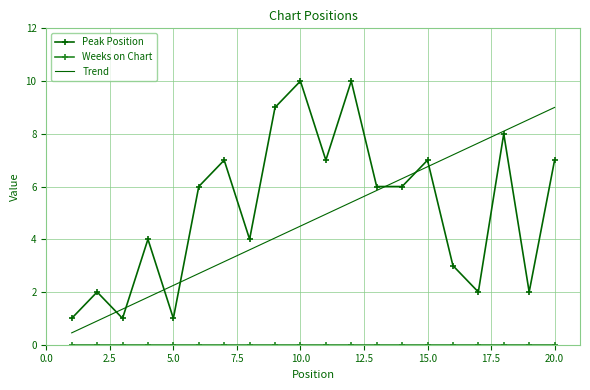

What is the maximum value shown in the chart?

10.0